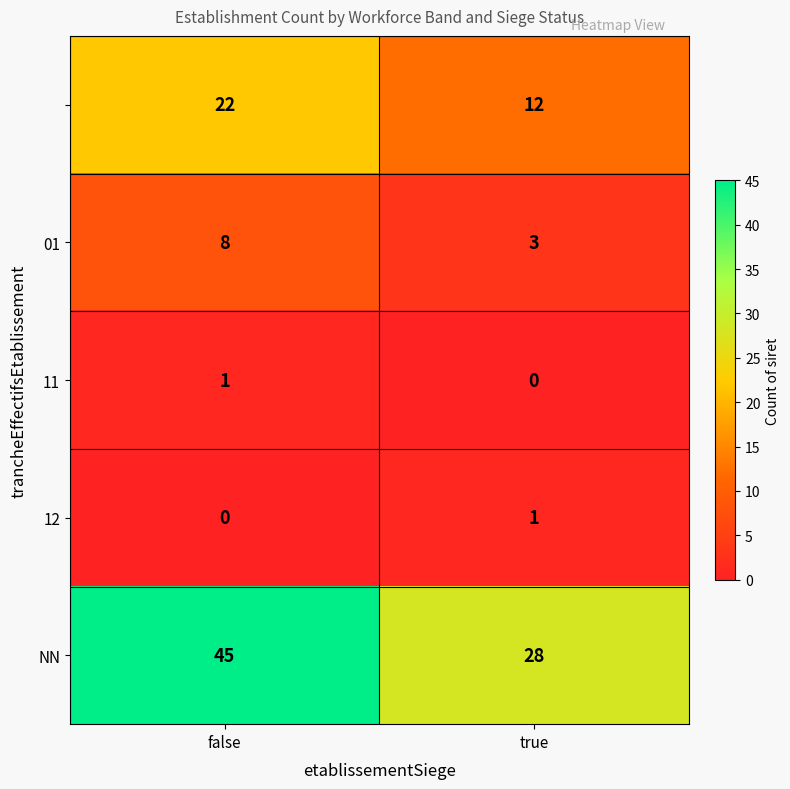

At which category is the sum across all series the highest?

false